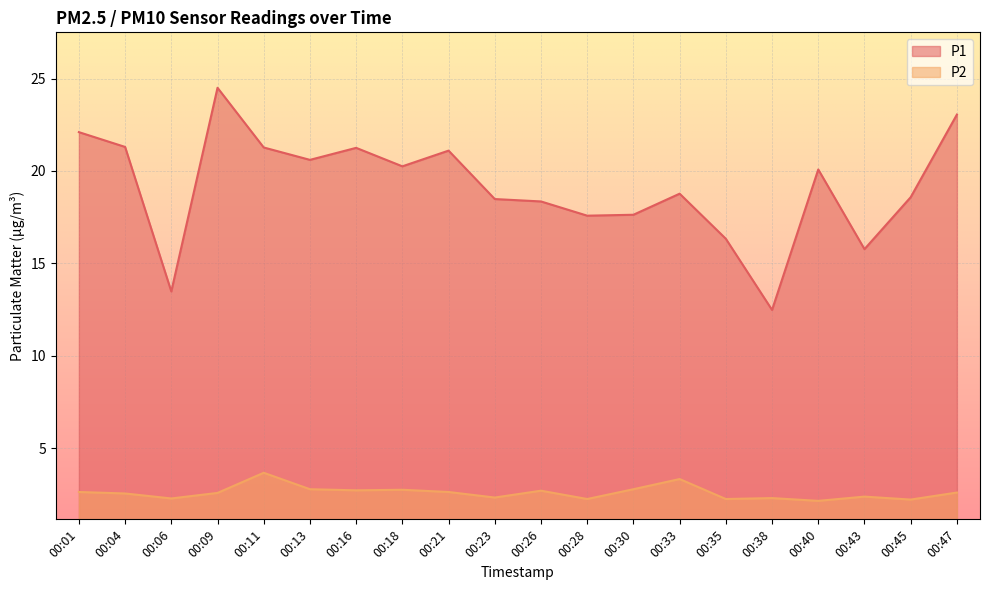

How many lines are shown in the chart?

2